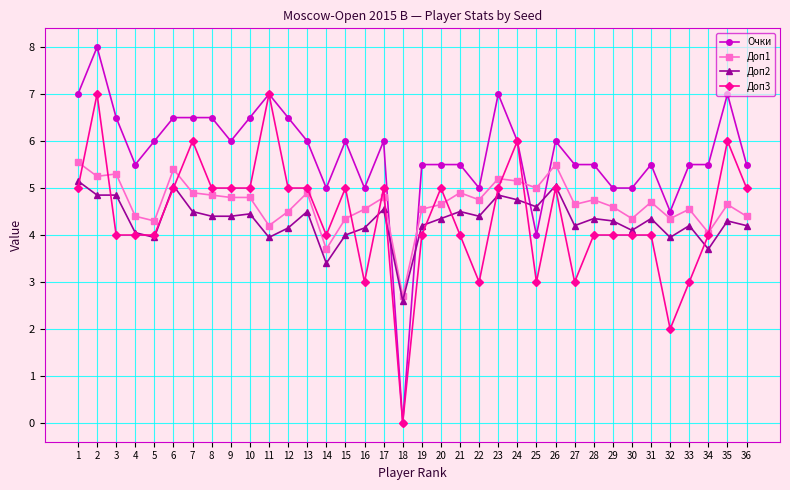

Rank the series by their maximum value, from highest to lowest.

Очки, Доп3, Доп1, Доп2